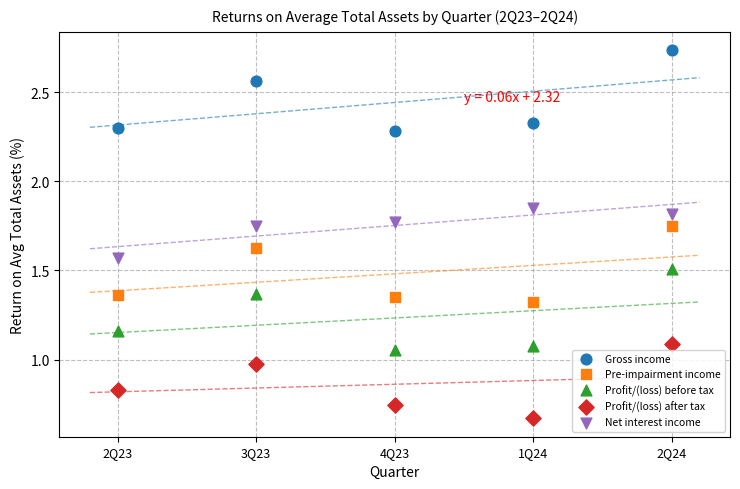

Which series contains the highest Y value?

Gross income